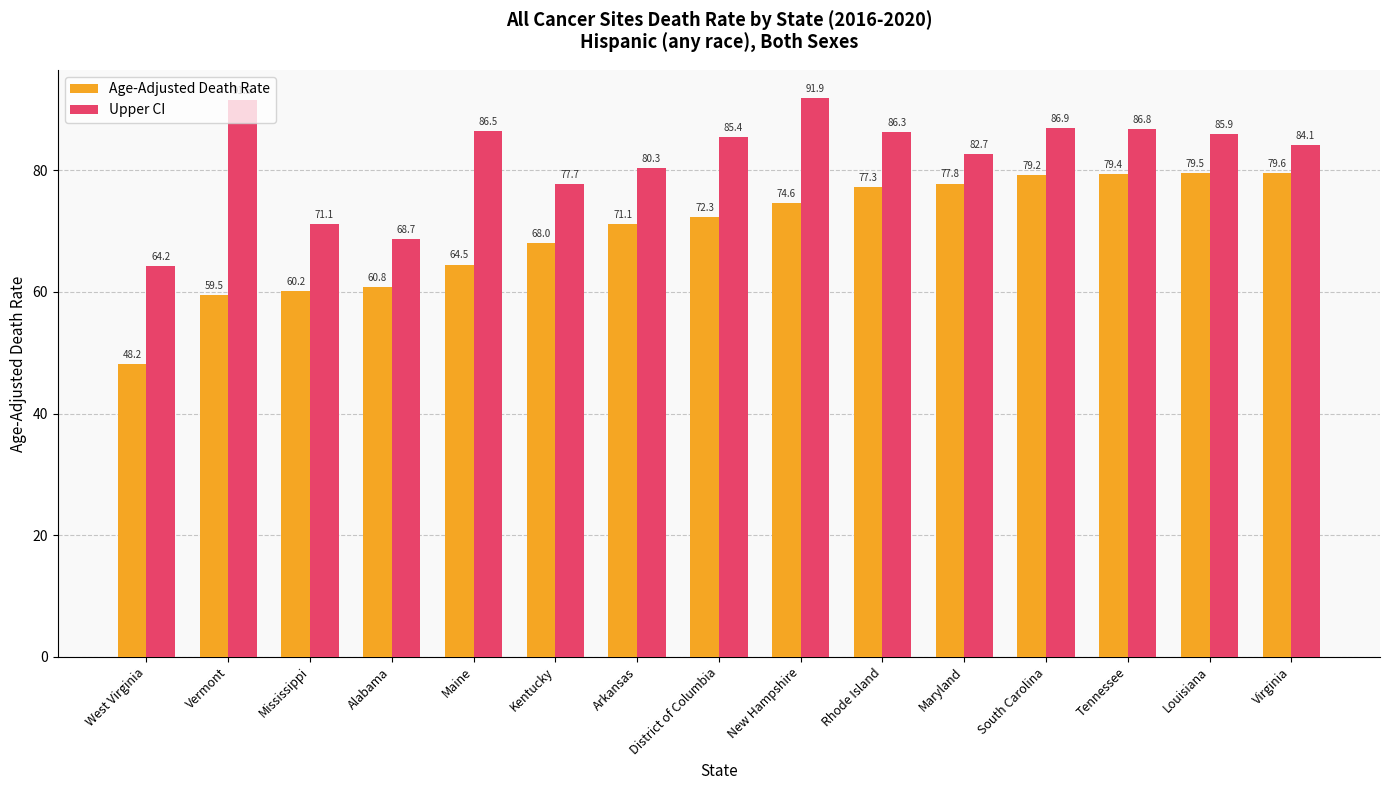

What is the sum of the Upper CI values at West Virginia and Alabama?

132.9